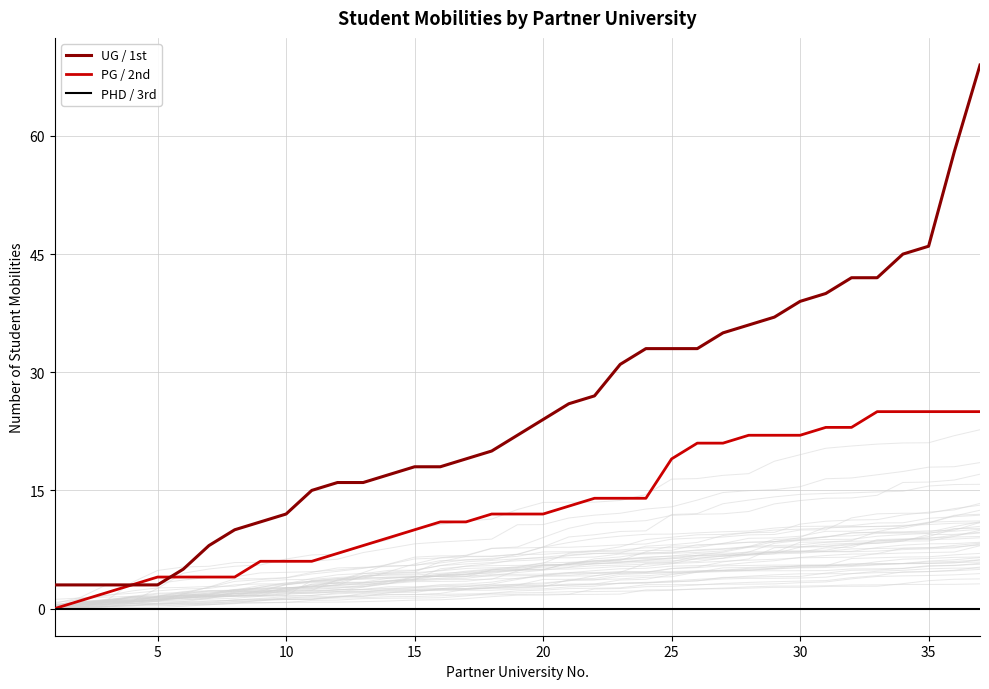

At how many categories does at least one series exceed 13?

27